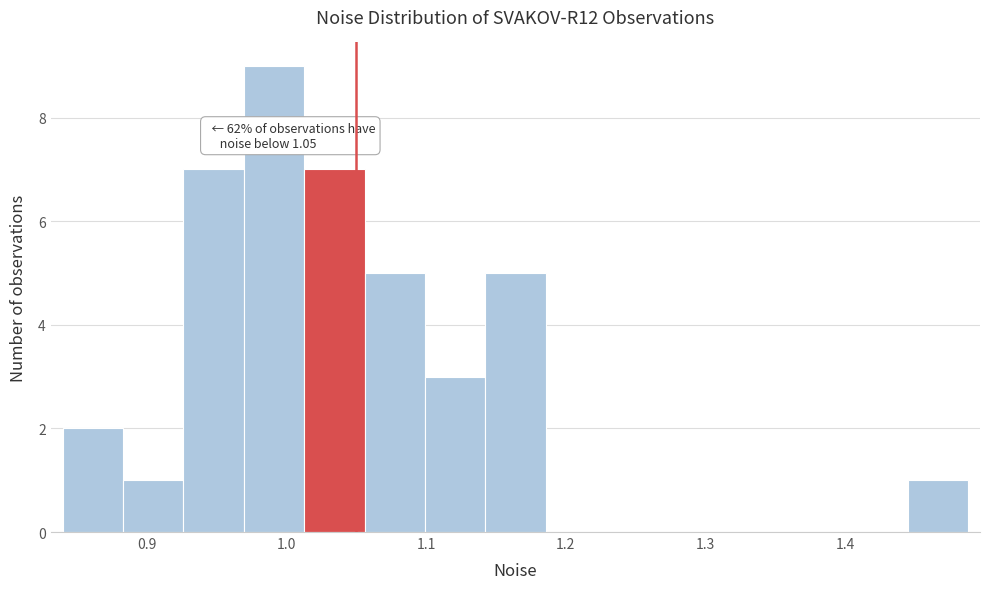

Which range on the x-axis has the tallest bar?

0.97 to 1.01